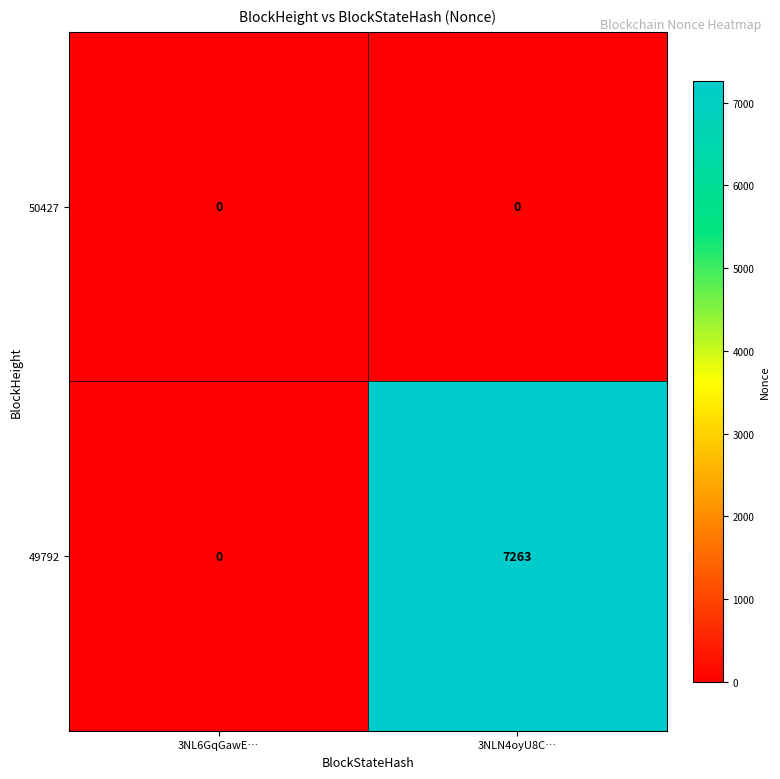

List the series in order of their peak value, highest first.

49792, 50427